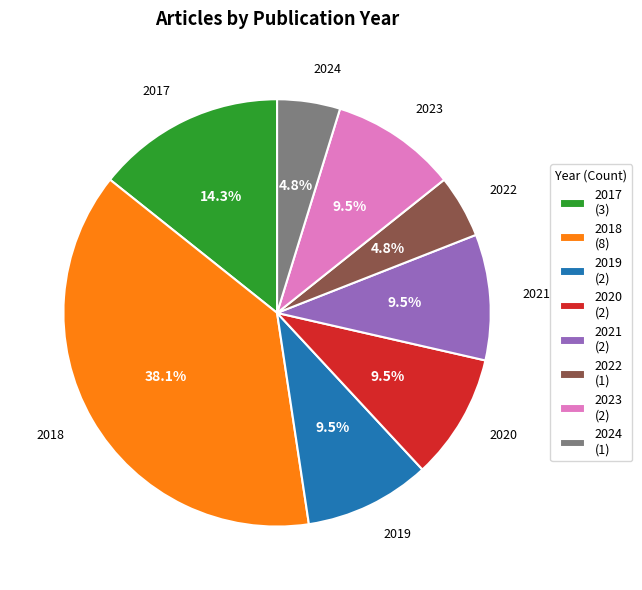

Count the number of slices in the pie.

8